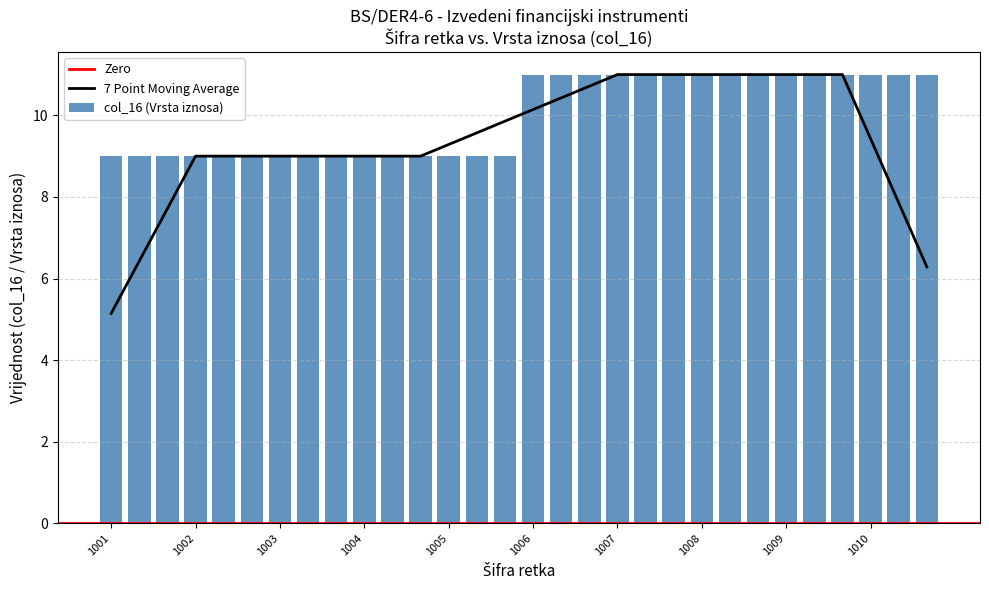

The value at 2009 is 14. True or false?

False